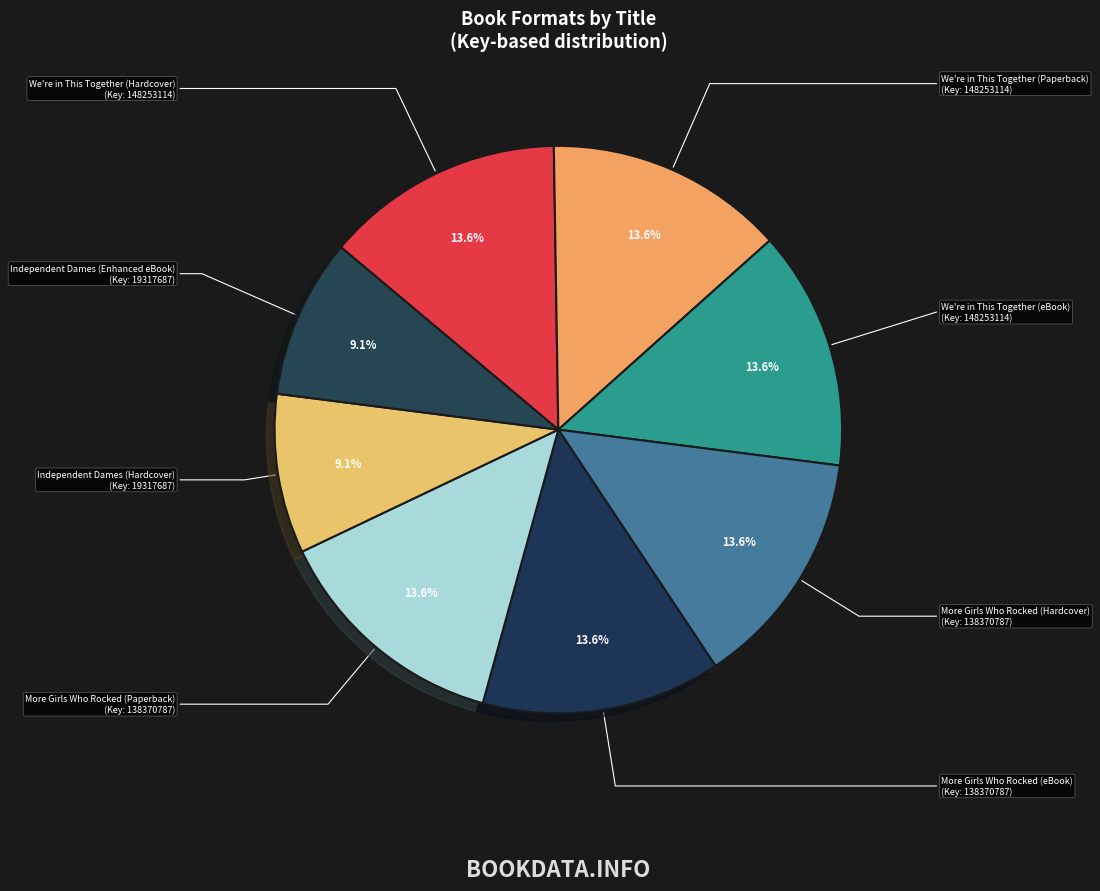

Does More Girls Who Rocked (Hardcover) represent more than half of the total?

No